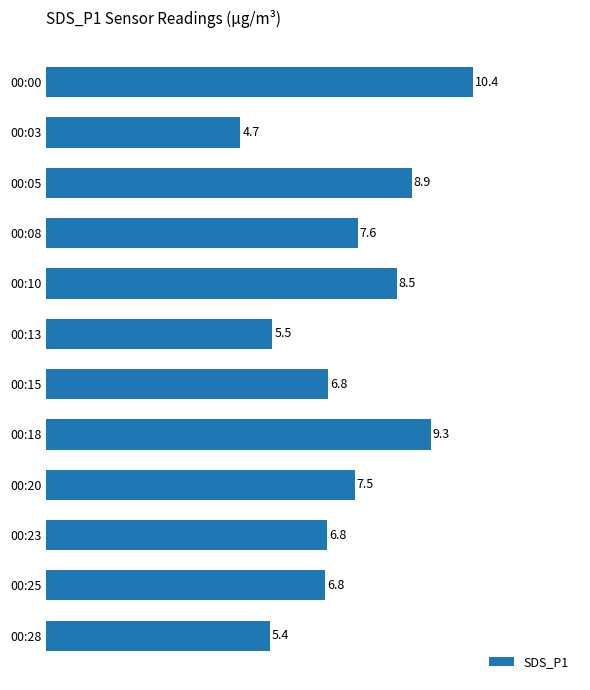

How many values exceed 7?

6